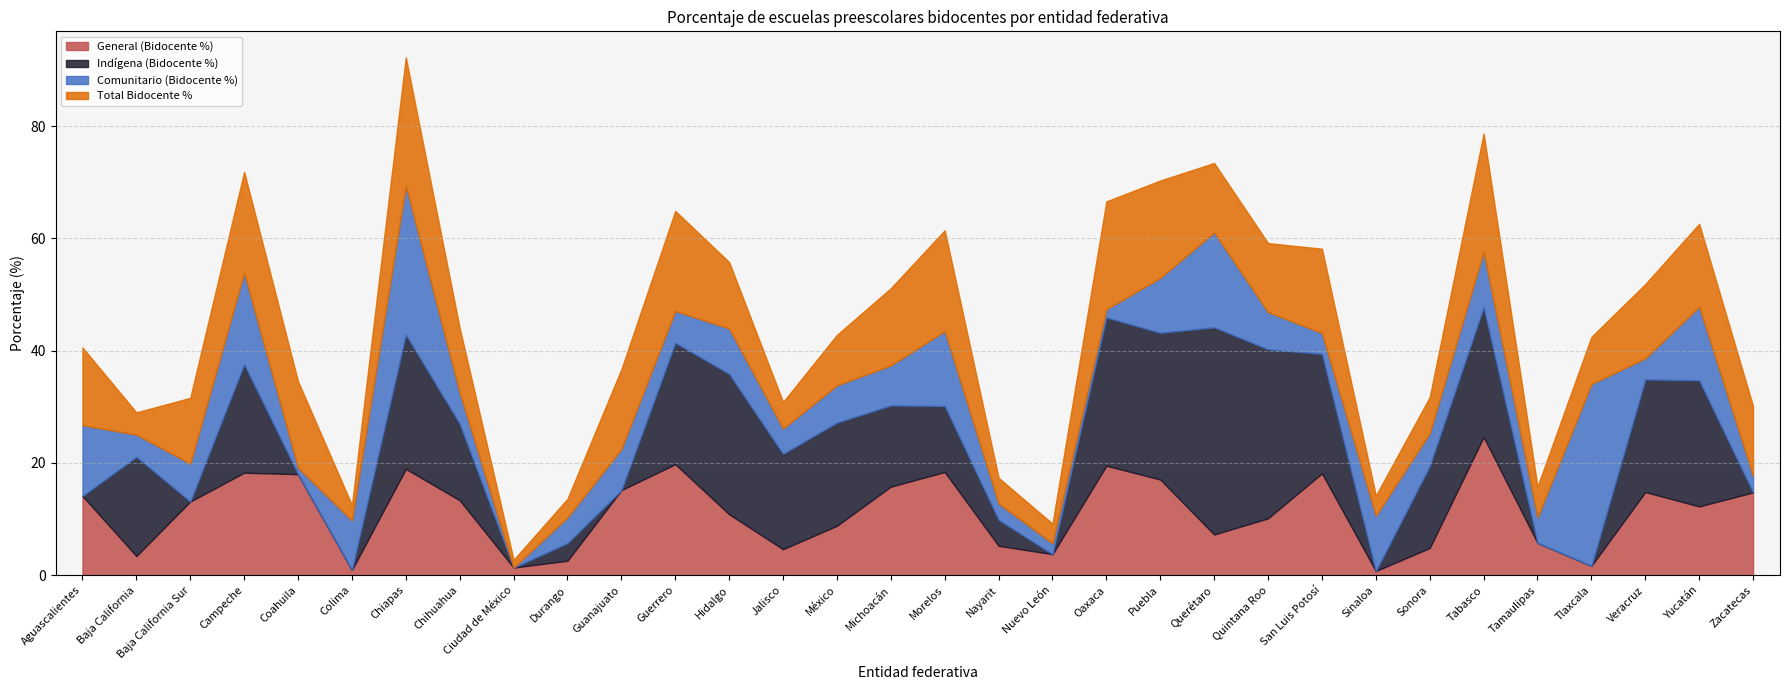

What is the difference between the Comunitario (Bidocente %) values at Oaxaca and Durango?

3.1